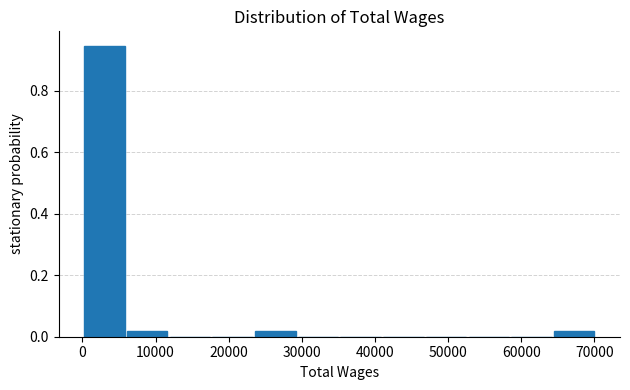

Reading left to right, transcribe this chart: for each bar, give the range it covers on the x-axis and its height. Neither the bar edges nor the heights are printed on the chart, so give them approximately, as read against the axes.

0 to 6000: 0.94
6000 to 12000: under 0.02
12000 to 18000: 0
18000 to 23000: 0
23000 to 29000: under 0.02
29000 to 35000: 0
35000 to 41000: 0
41000 to 47000: 0
47000 to 53000: 0
53000 to 58000: 0
58000 to 64000: 0
64000 to 70000: under 0.02